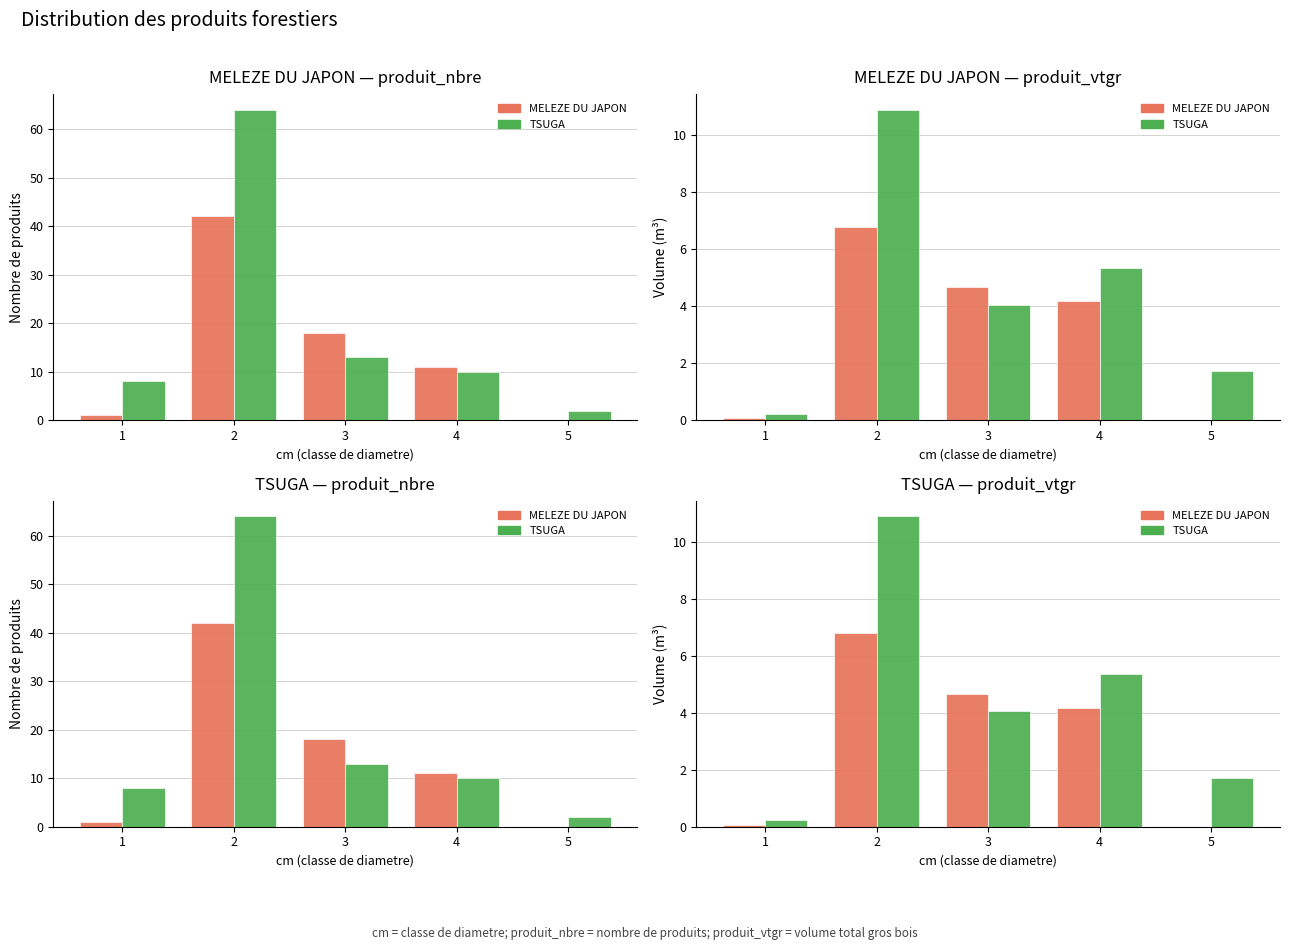

At which category does the chart reach its peak across all series?

2